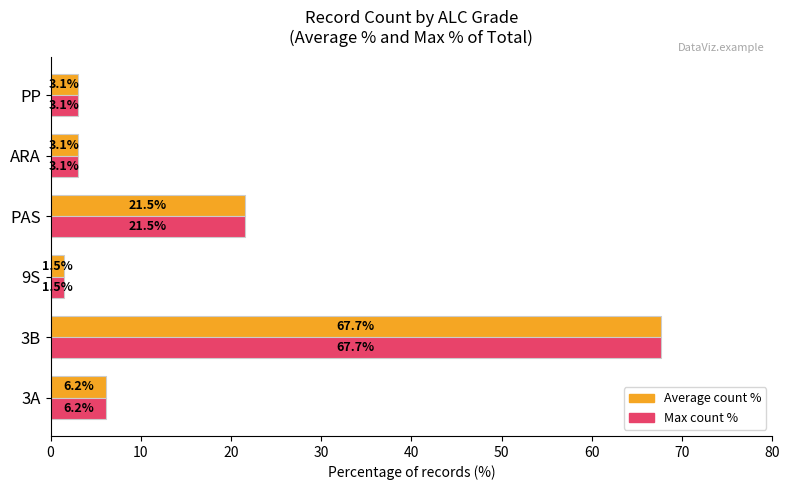

Which category has the highest value across all series?

3B